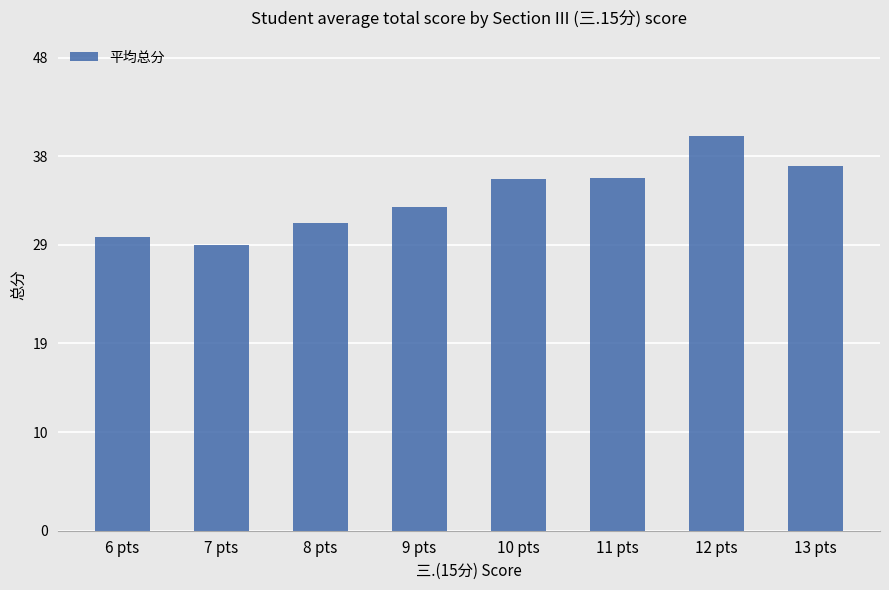

The chart shows a value of 31.2 at 8 pts. True or false?

True